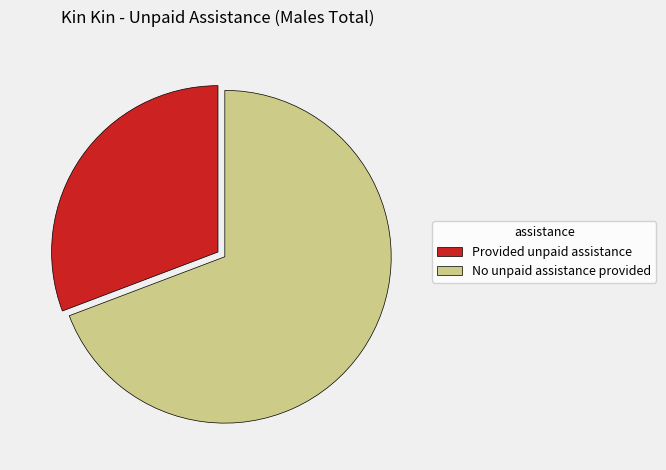

Which has a higher value, Provided unpaid assistance or No unpaid assistance provided?

No unpaid assistance provided